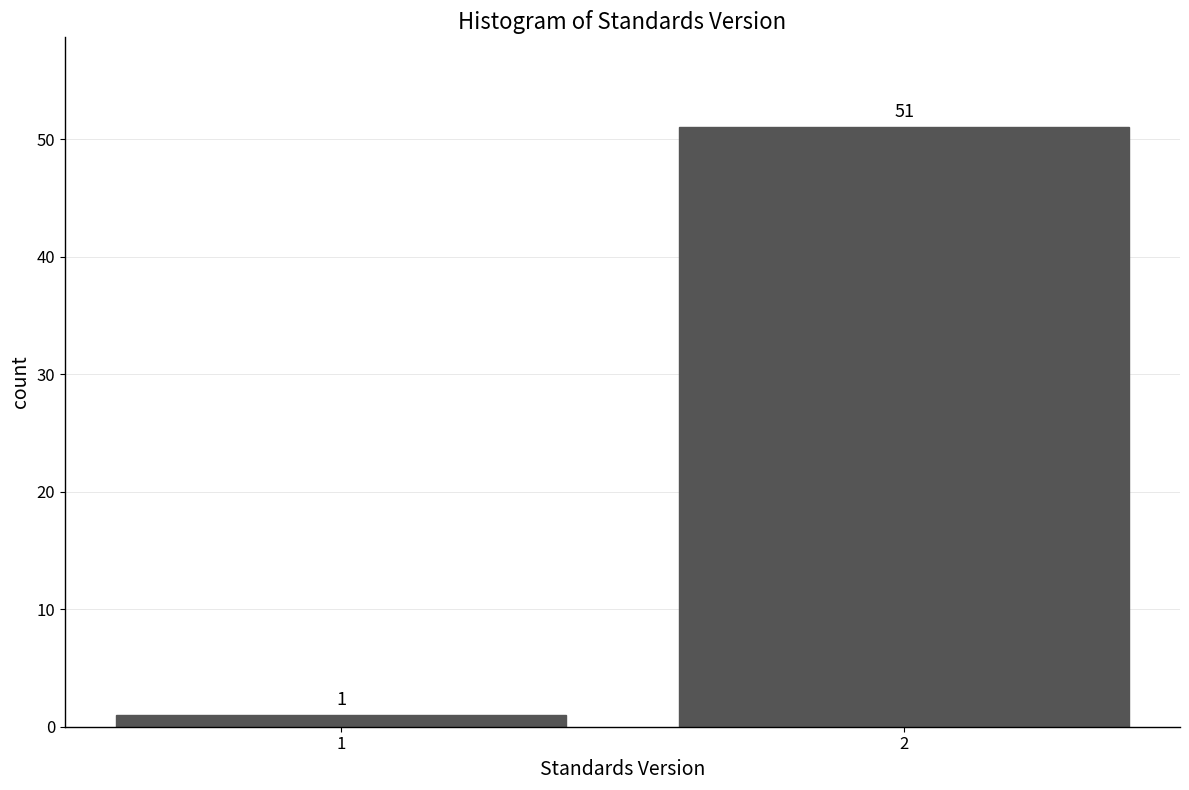

Reading left to right, list all the values displayed in this chart.

1	51